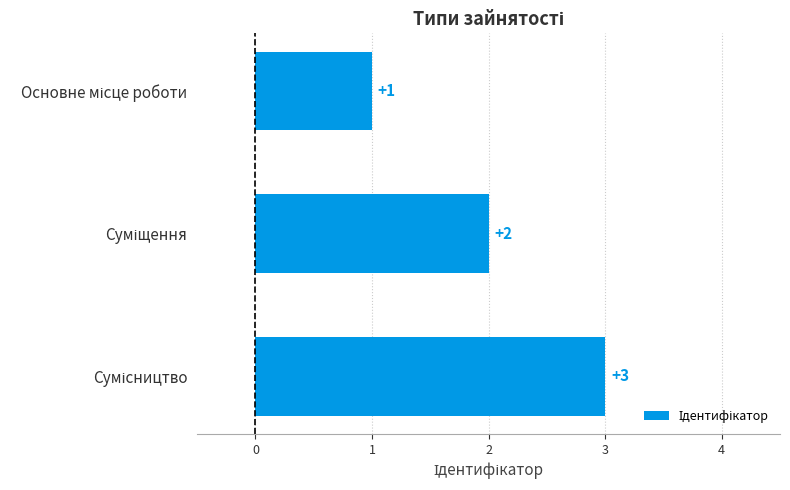

What is the sum of all values?

6